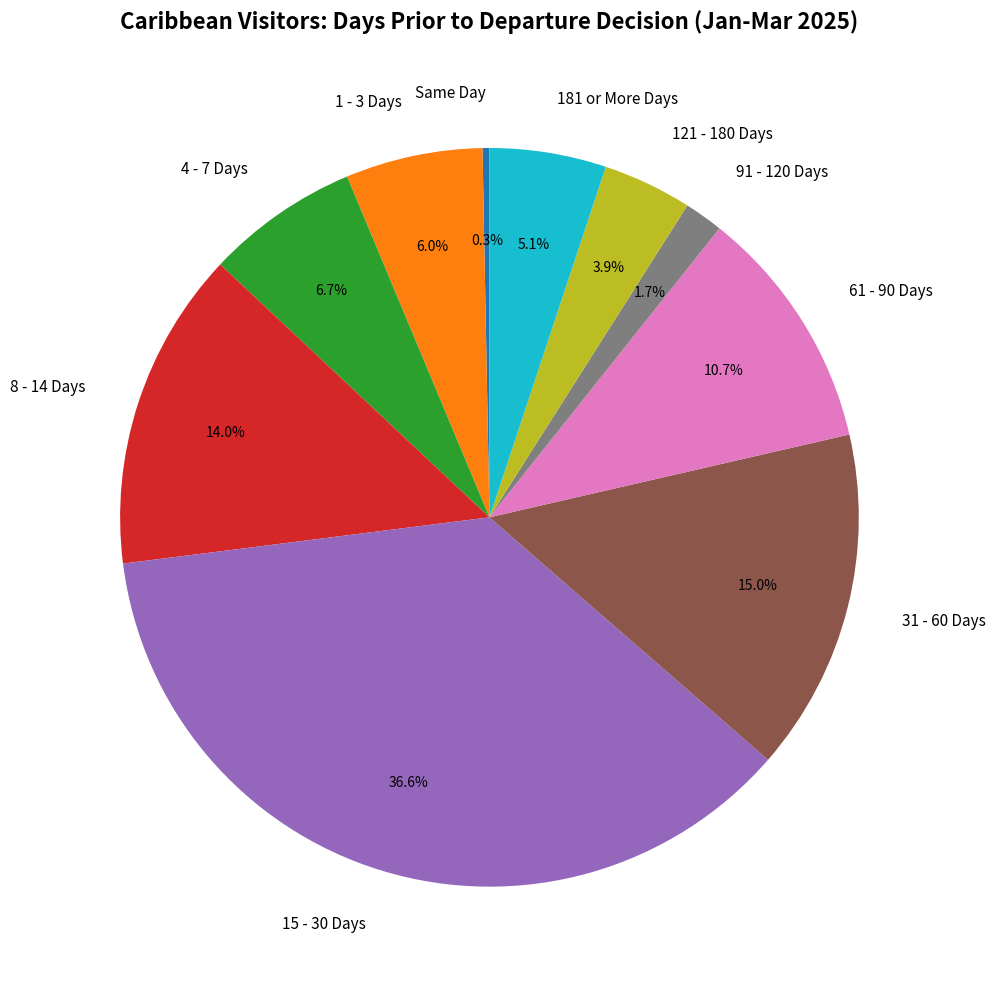

Count the number of slices in the pie.

10